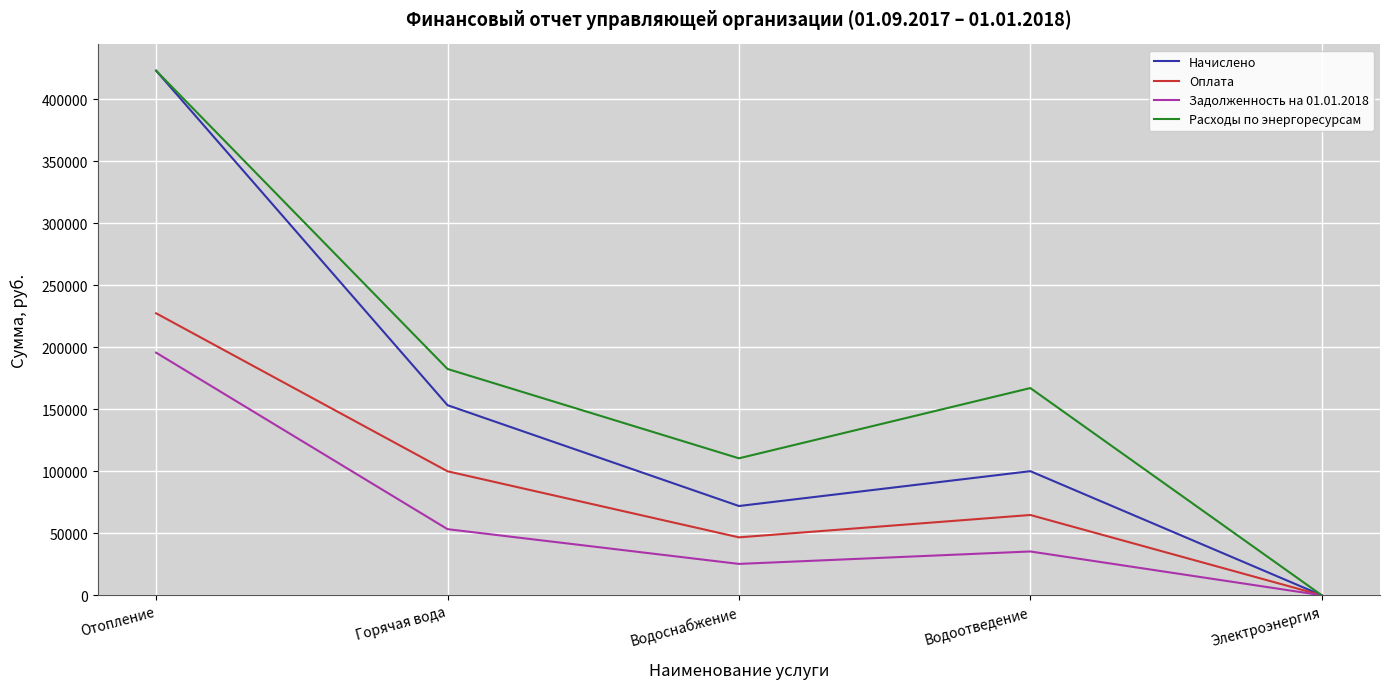

What are all the series names shown in the legend?

Начислено, Оплата, Задолженность на 01.01.2018, Расходы по энергоресурсам